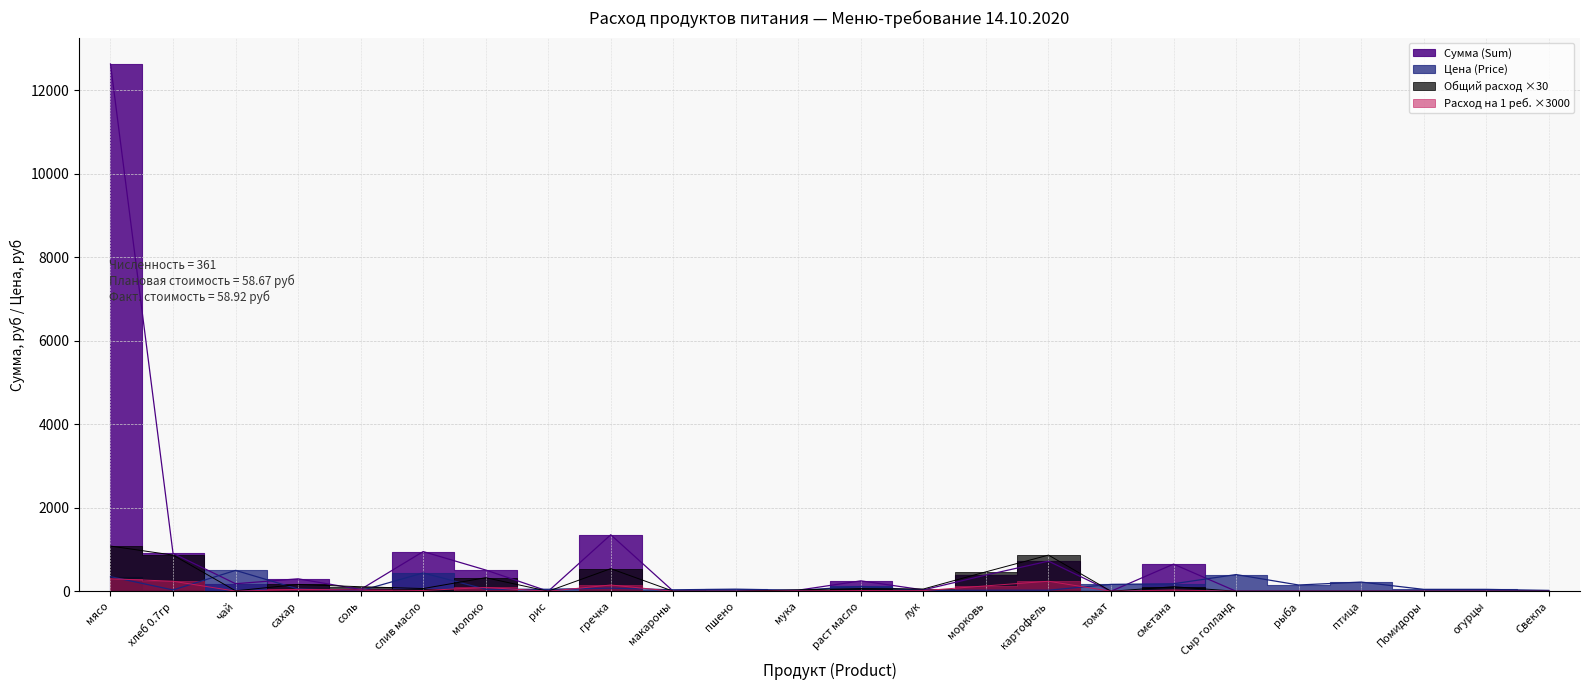

How many lines are shown in the chart?

4